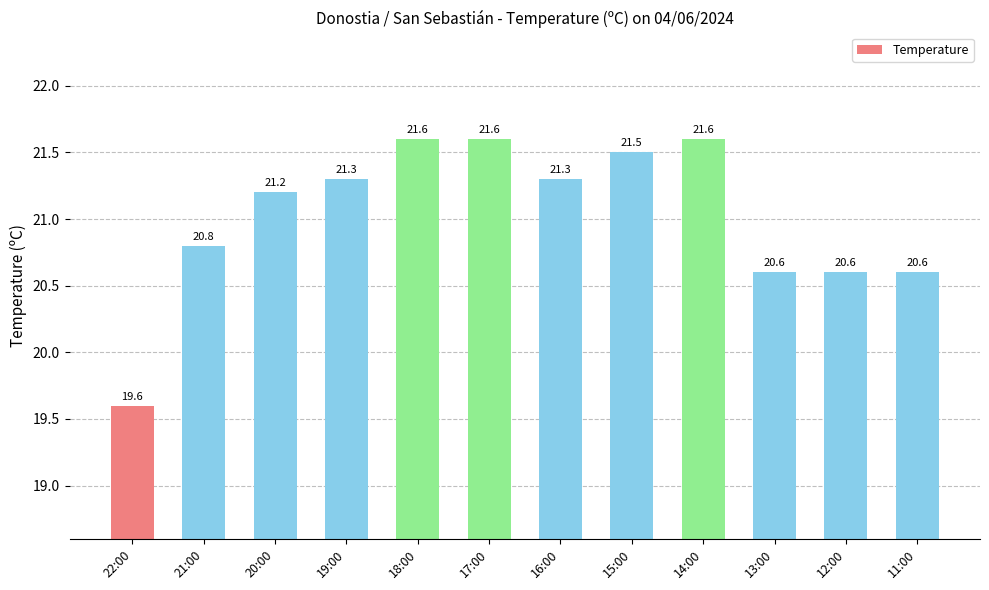

What is the value of the 5th bar from the left?

21.6